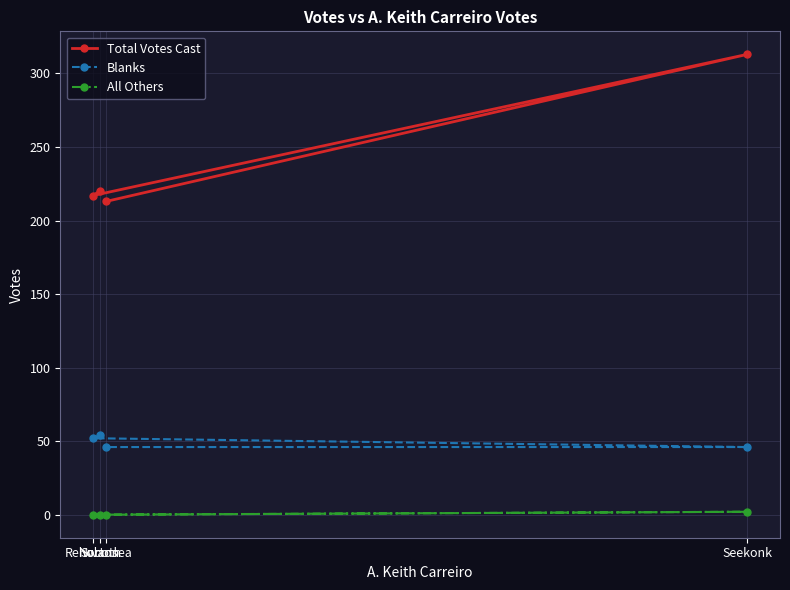

Between Norton and Swansea, which is larger?

Norton